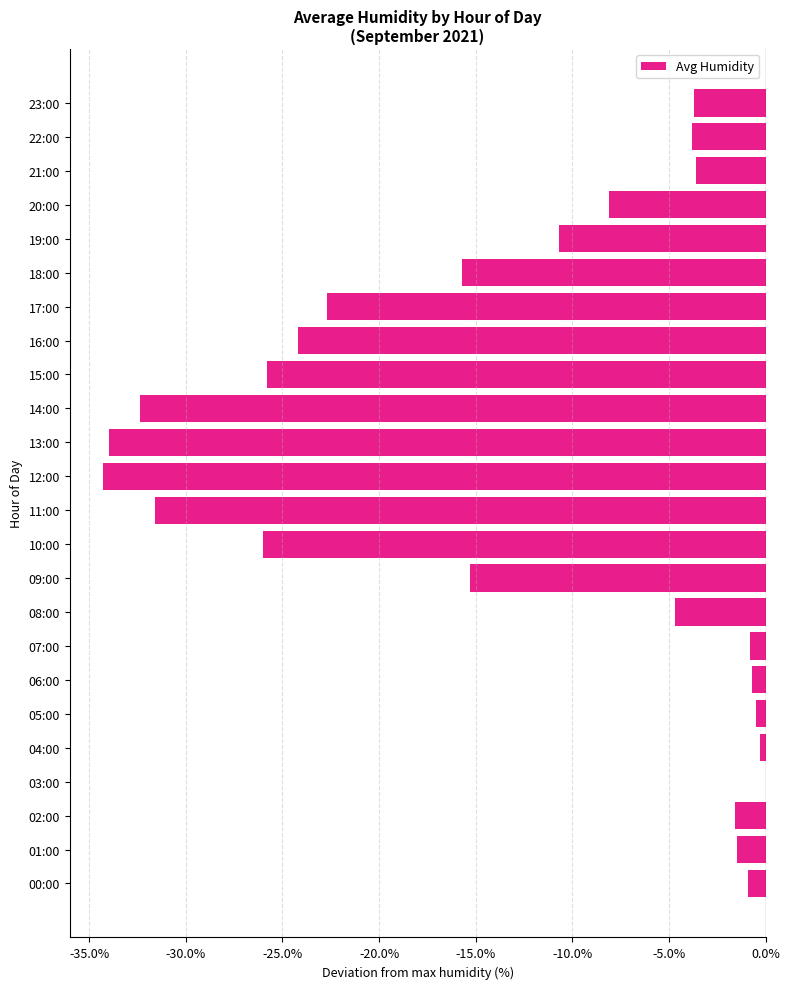

Which has a higher value, 17:00 or 13:00?

17:00